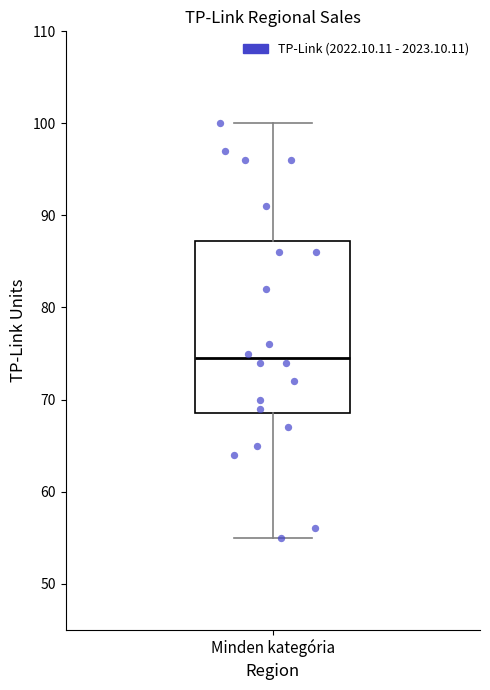

Read this box plot against the y-axis: the position of the median line, the range covered by the box, and the ends of both whiskers. The values are not printed on the chart, so give them approximately, as read against the axis.

median 75, box 69 to 87, whiskers 55 to 100